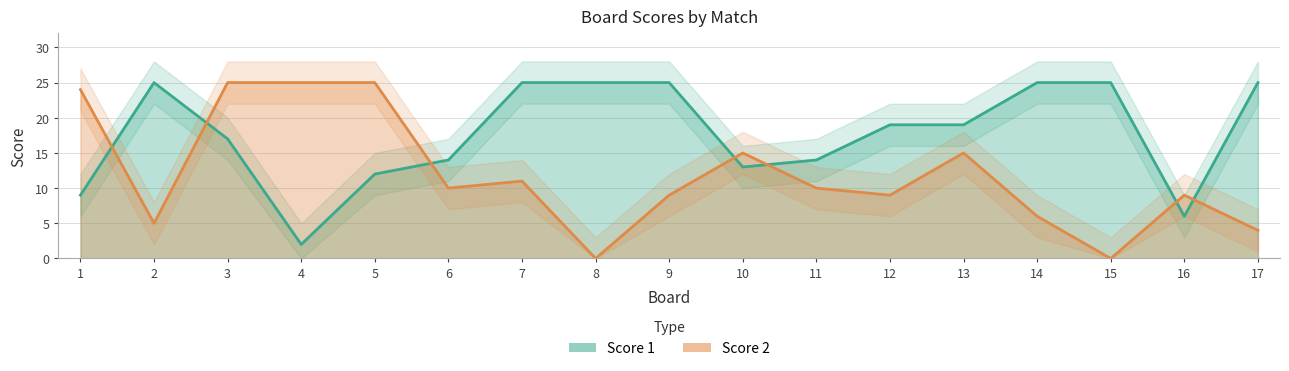

Rank the categories by Score 2 value from highest to lowest.

3, 4, 5, 1, 10, 13, 7, 6, 11, 9, 12, 16, 14, 2, 17, 8, 15